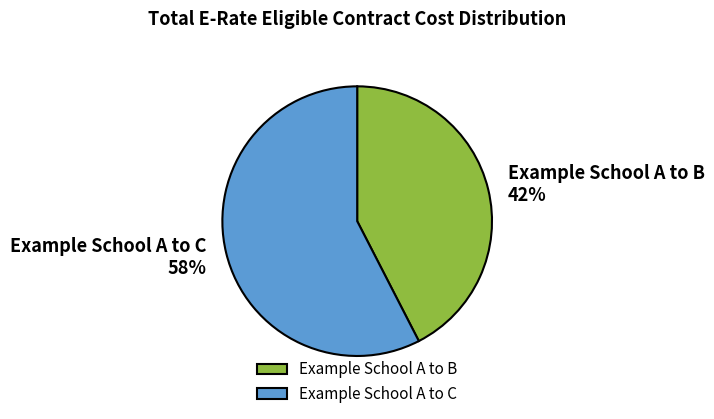

Do Example School A to B and Example School A to C together represent more than half of the pie?

Yes